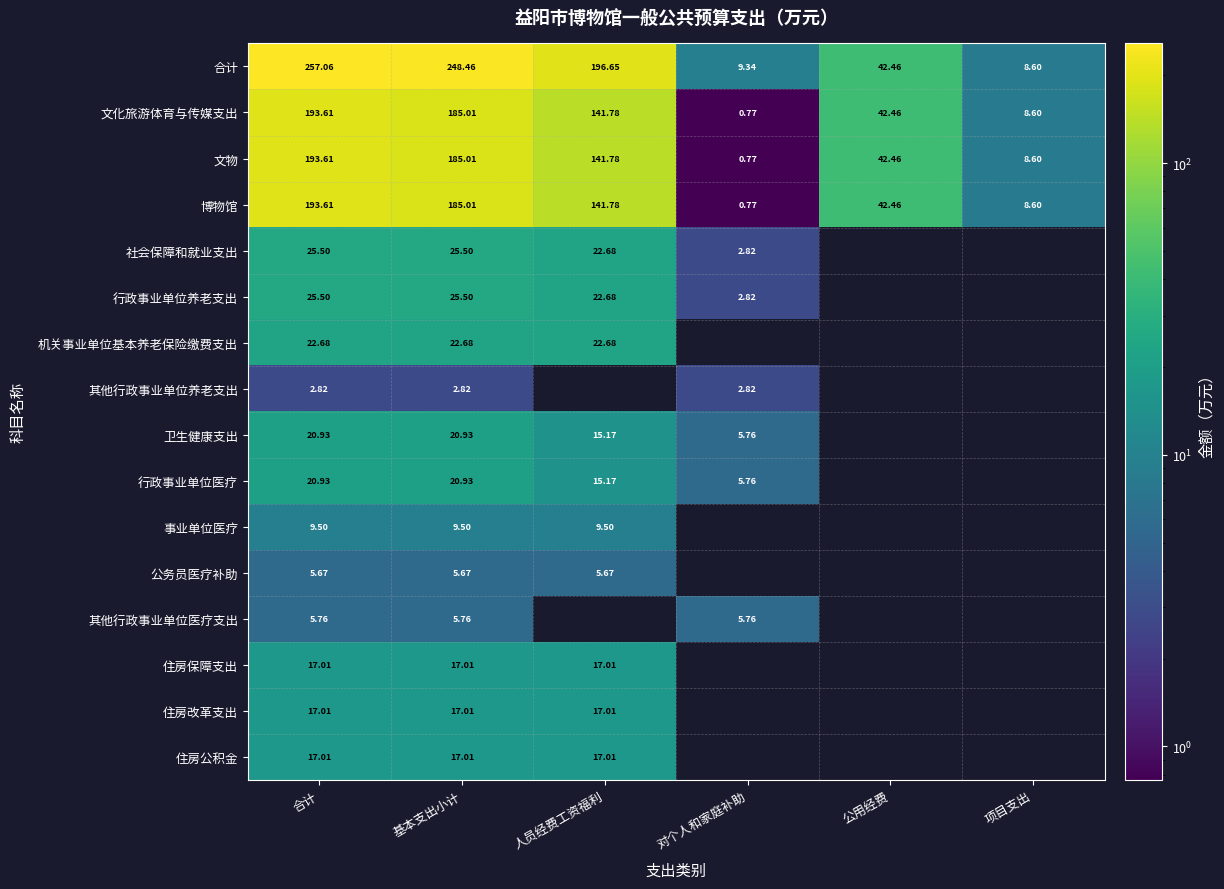

At which label is 文物 closest to 97?

人员经费工资福利